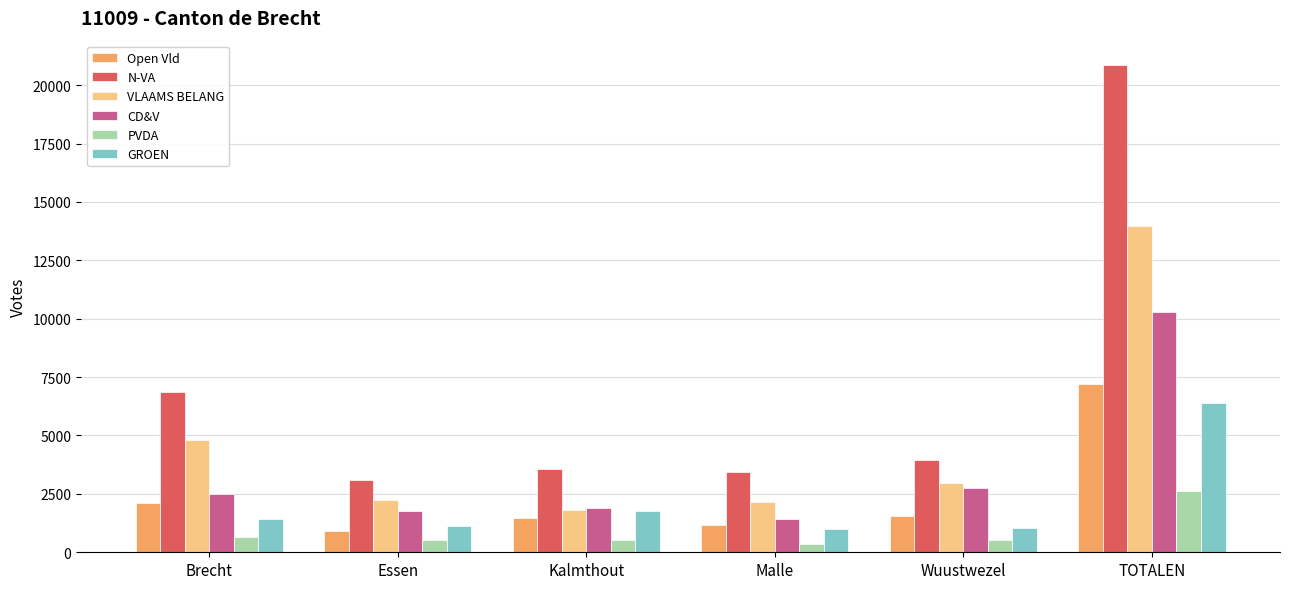

What are all the series names shown in the legend?

Open Vld, N-VA, VLAAMS BELANG, CD&V, PVDA, GROEN